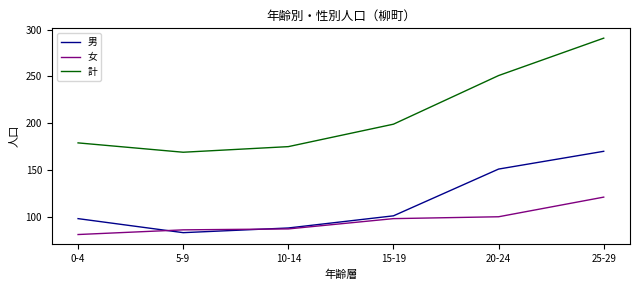

What is the total value across all series at 20-24?

502